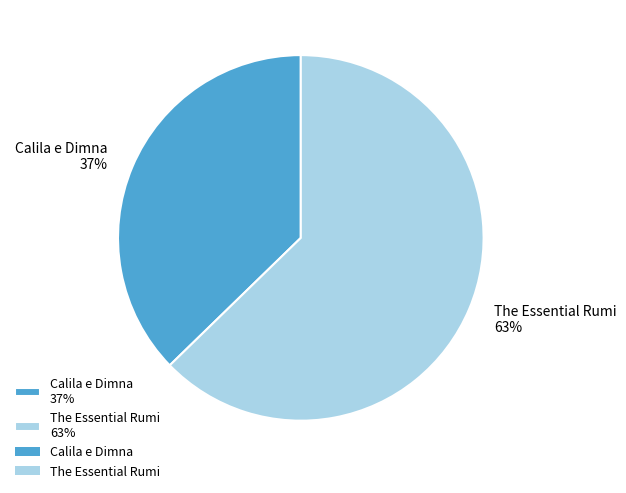

Rank the categories by value from lowest to highest.

Calila e Dimna, The Essential Rumi